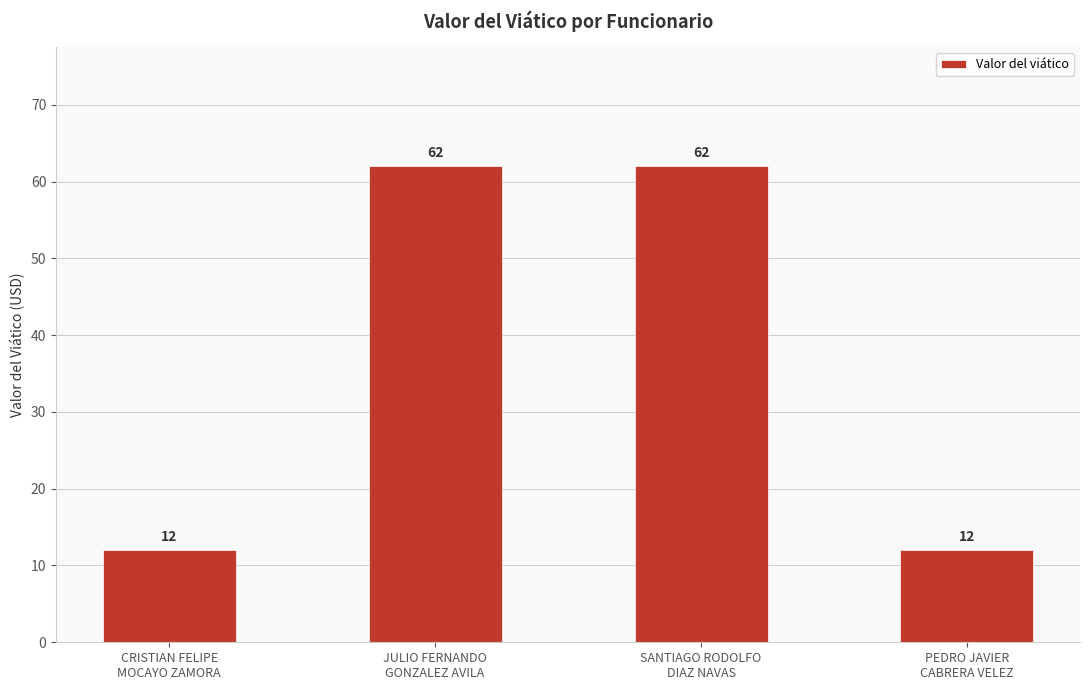

What is the average value?

37